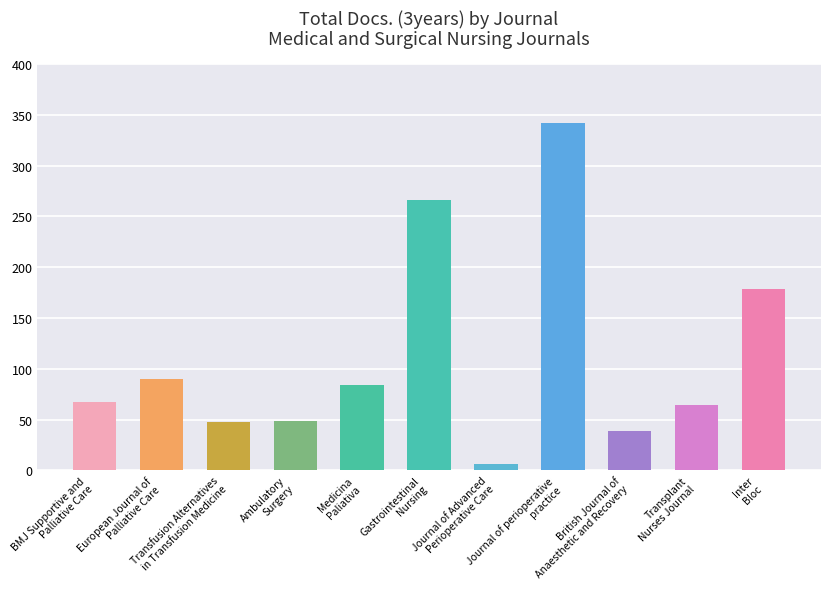

What is the maximum value shown in the chart?

342